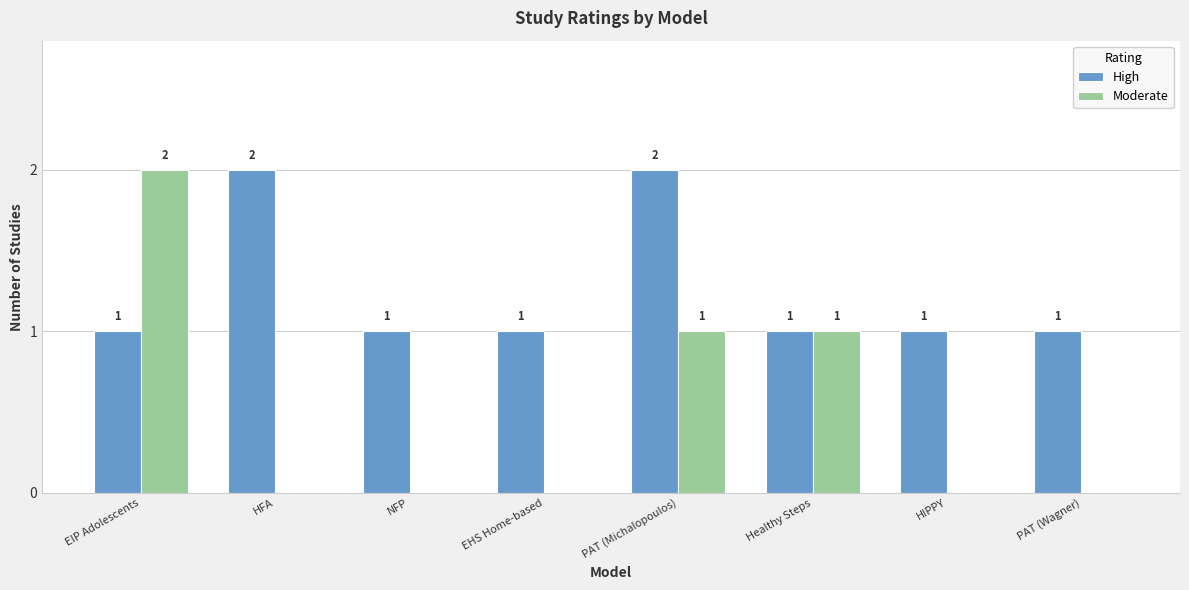

What is the sum of all Moderate values?

4